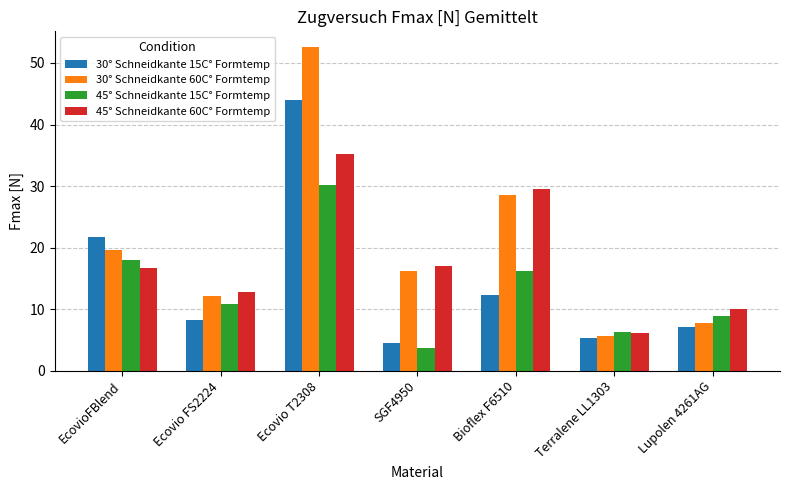

What is the smallest value displayed?

3.7